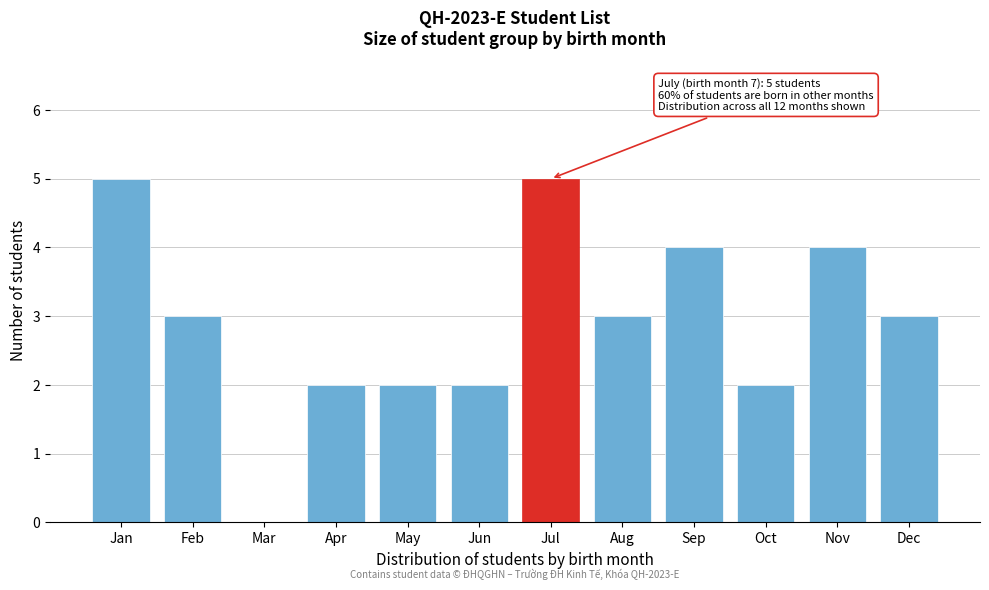

Reading left to right, extract all data points from this chart.

Jan=5	Feb=3	Mar=0	Apr=2	May=2	Jun=2	Jul=5	Aug=3	Sep=4	Oct=2	Nov=4	Dec=3